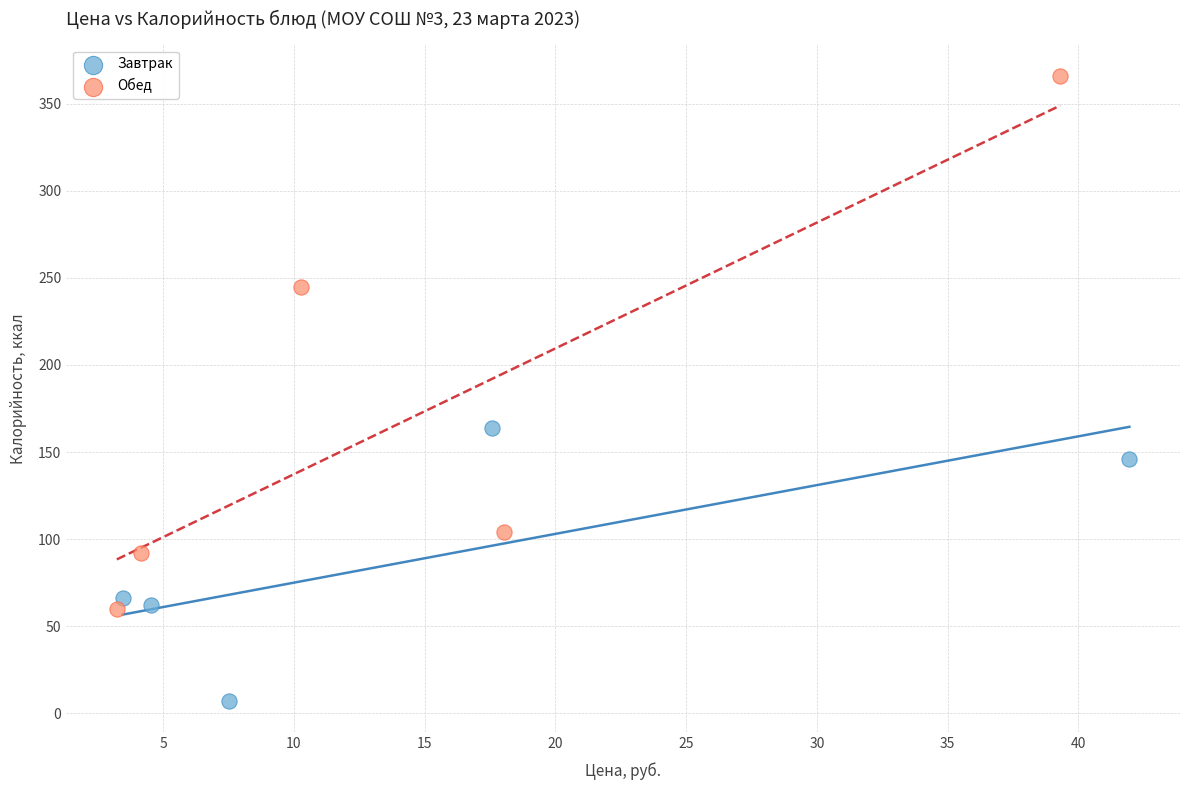

Which series reaches the minimum Y coordinate?

Завтрак